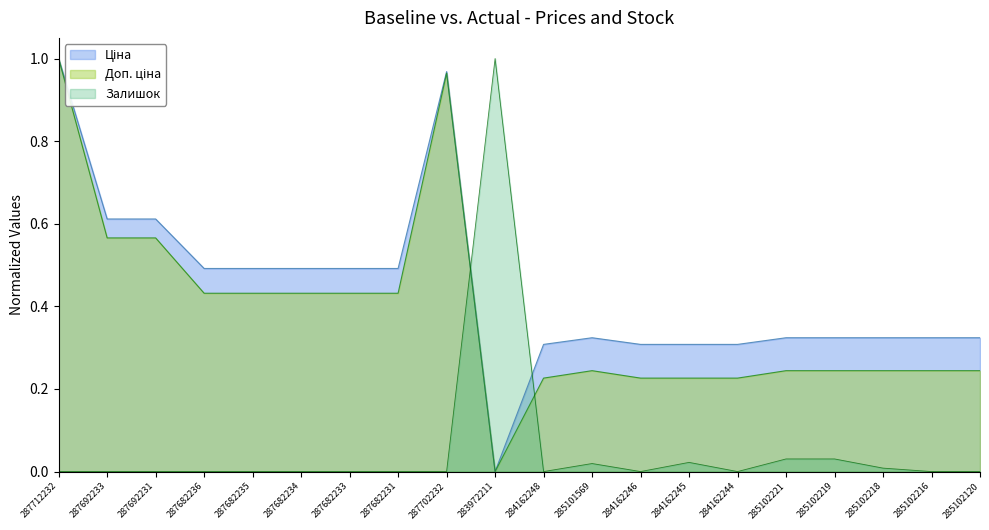

At which category does Ціна reach its first local valley?

283972211